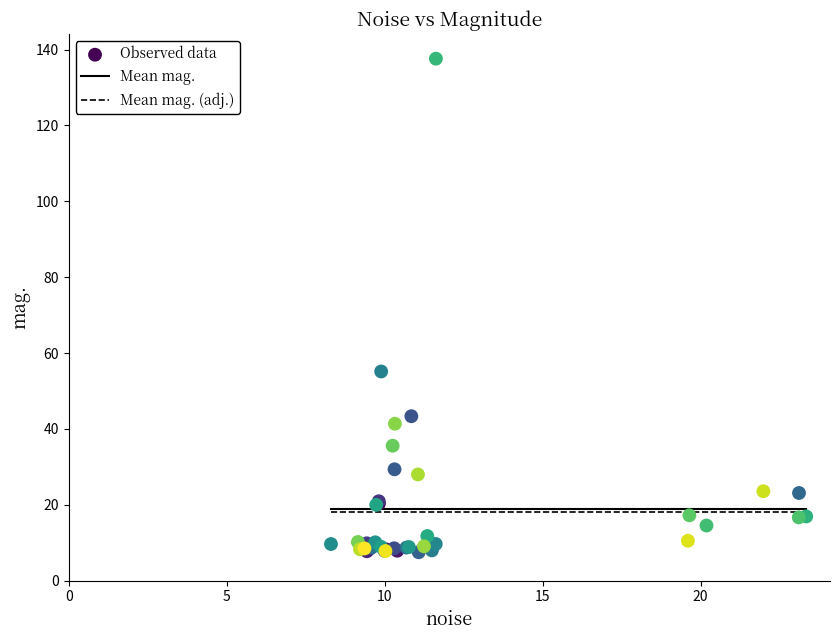

What Y value in the scatter plot is closest to 72?

55.1